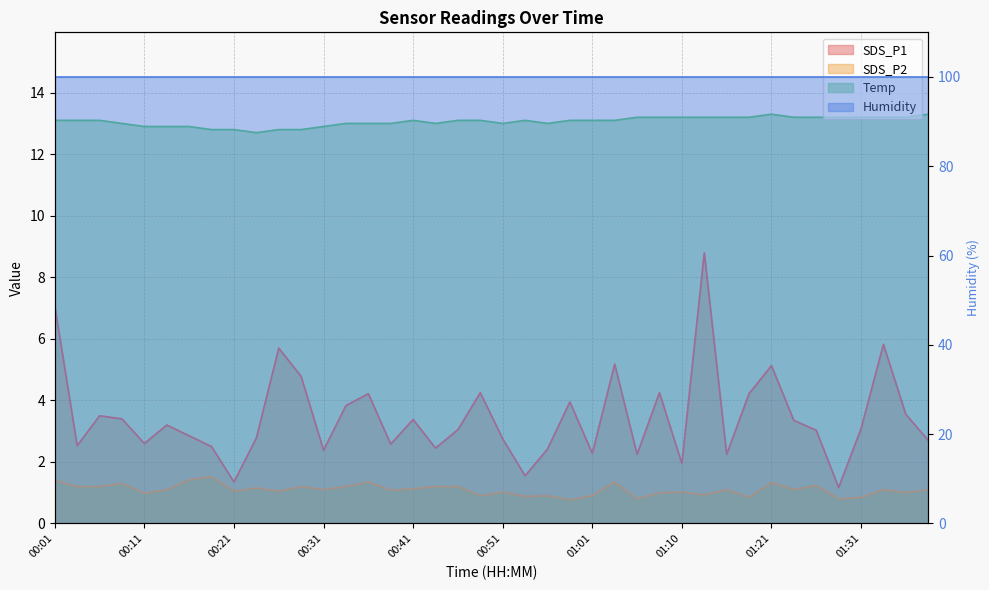

What is the difference between the highest and lowest values at 00:45?

11.9